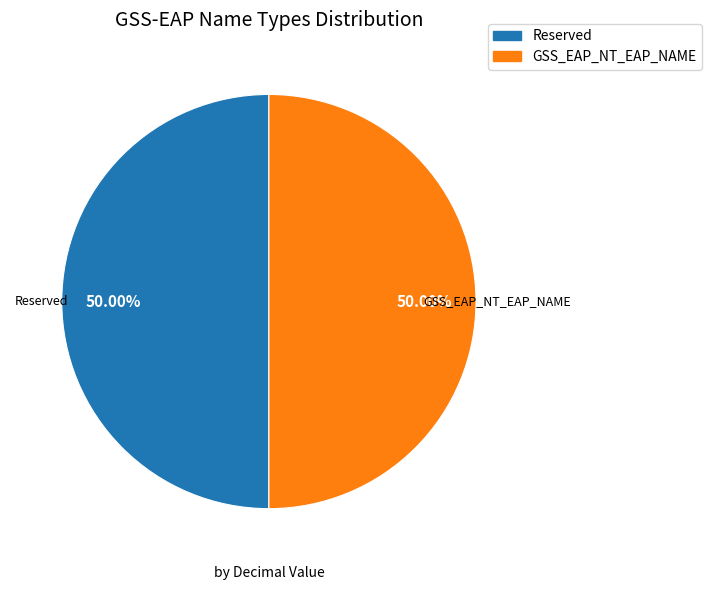

Approximately how many times larger is the value at Reserved compared to GSS_EAP_NT_EAP_NAME?

1.0